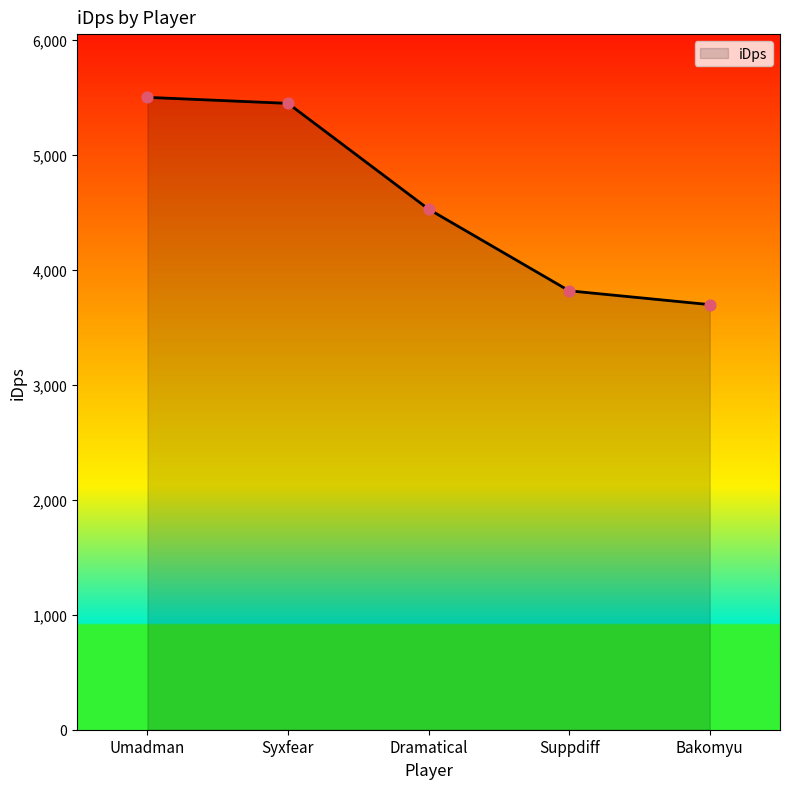

Which has a higher value, Syxfear or Dramatical?

Syxfear